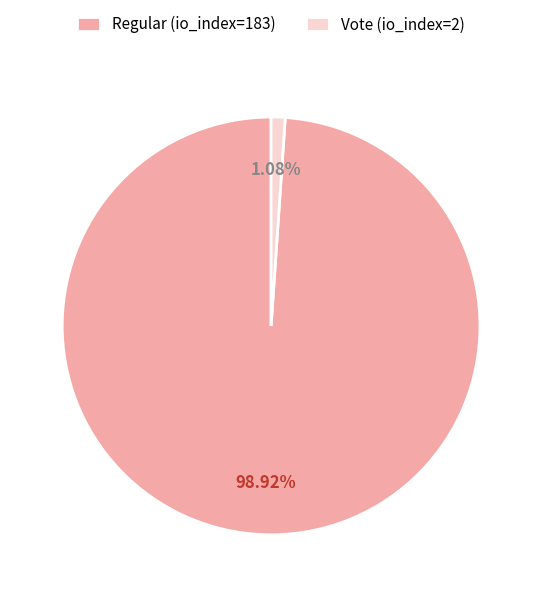

To the nearest percent, what percentage of the pie is Regular (io_index=183)?

99%